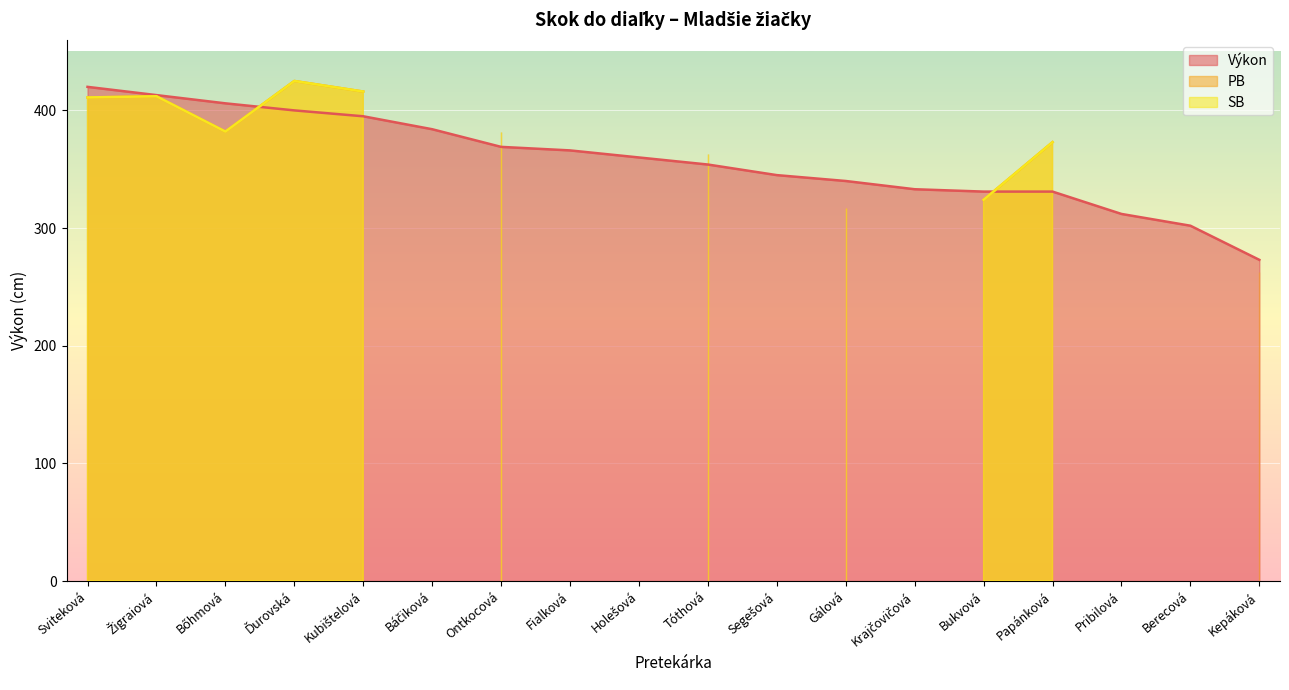

Rank the series by their maximum value, from lowest to highest.

Výkon, PB, SB